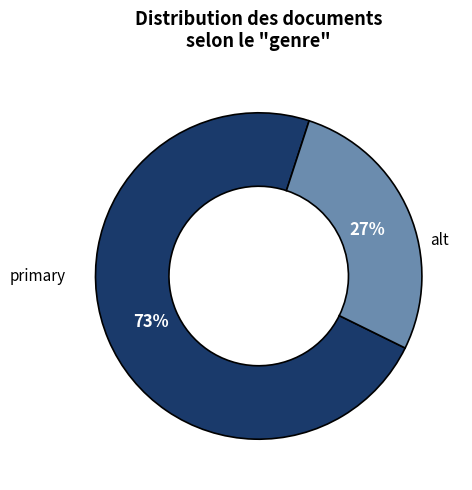

To the nearest percent, what is the average slice percentage?

50%